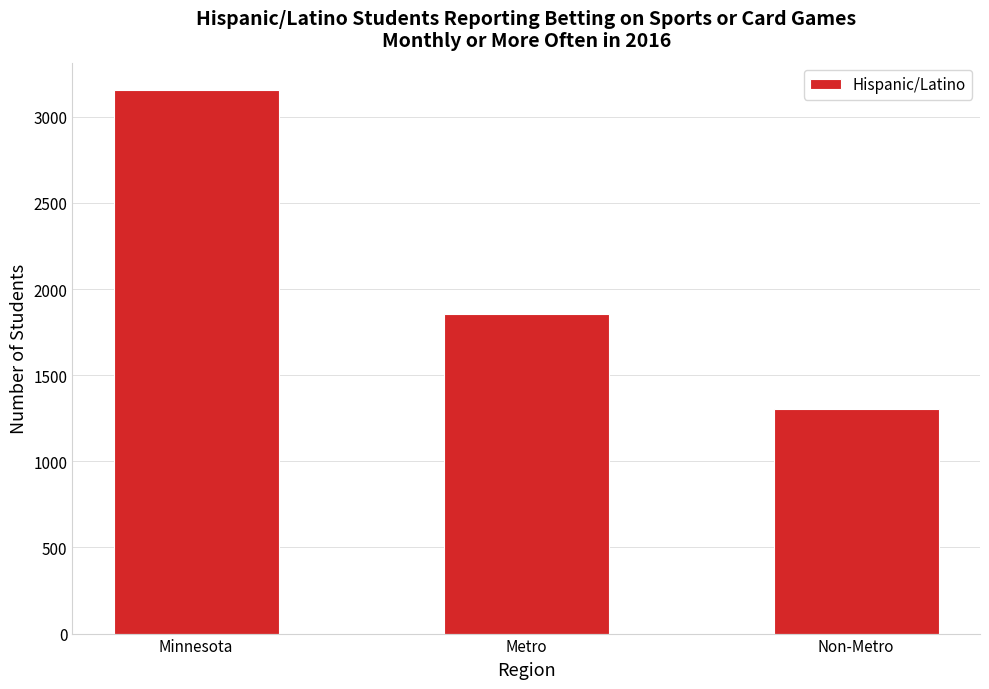

What is the greatest value displayed?

3156